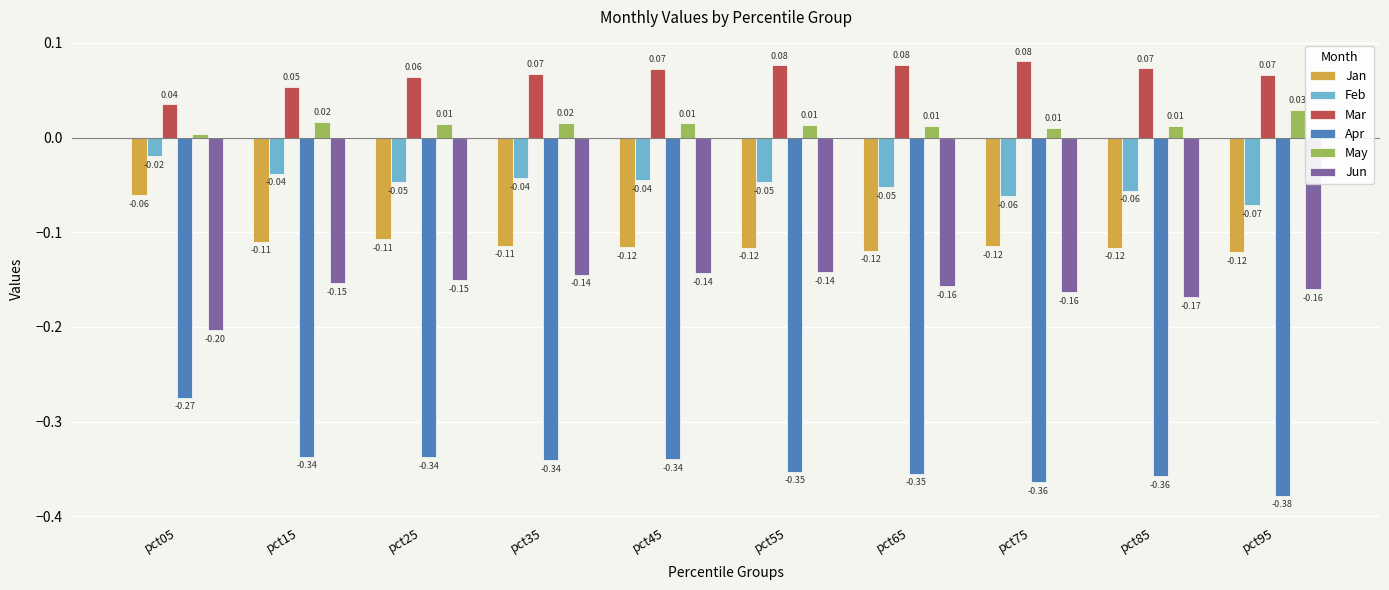

At pct85, list the series in order from smallest to largest.

Apr, Jun, Jan, Feb, May, Mar